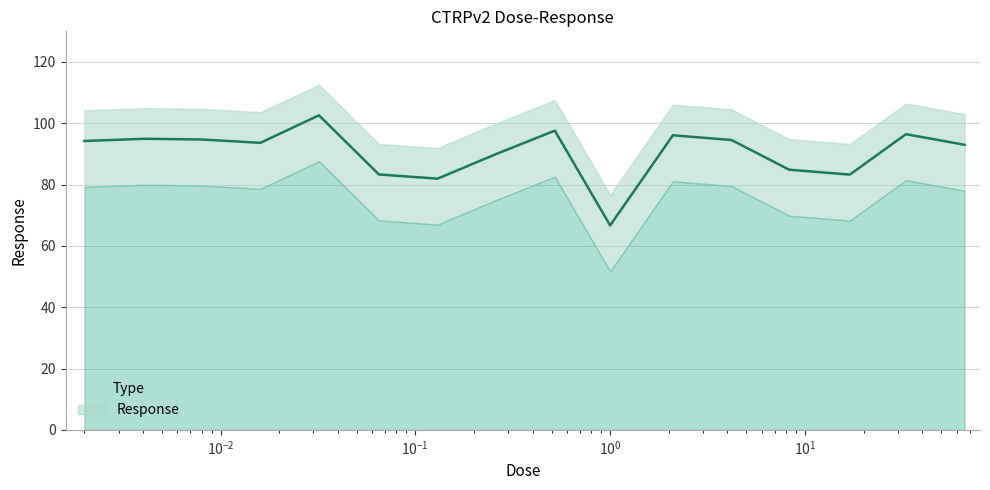

Reading left to right, what are all the values shown in this chart?

94.2	95.0	94.7	93.6	102.6	83.3	81.9	90.0	97.6	66.7	96.1	94.5	84.9	83.3	96.4	93.0